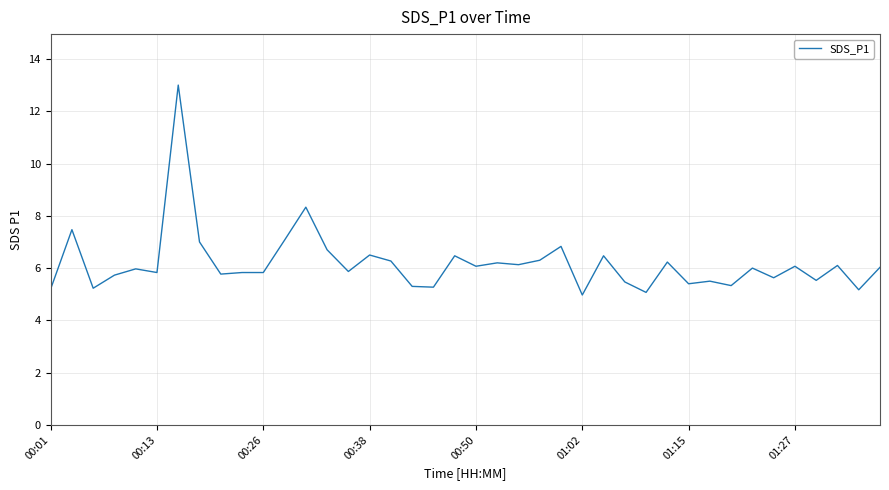

What is the greatest value displayed?

13.0